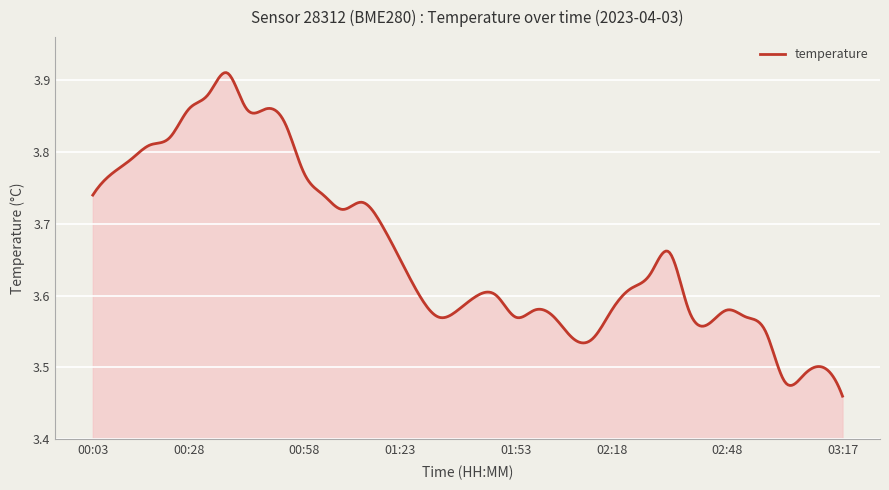

How many distinct data groups are displayed?

1